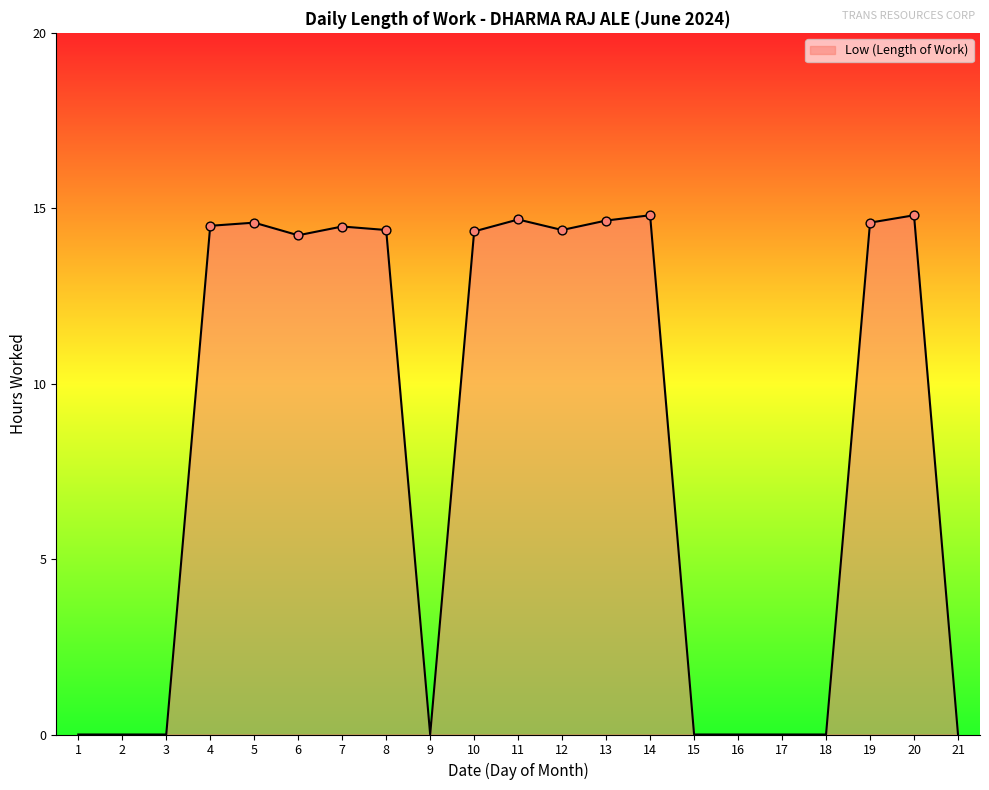

Between 4 and 17, which is larger?

4